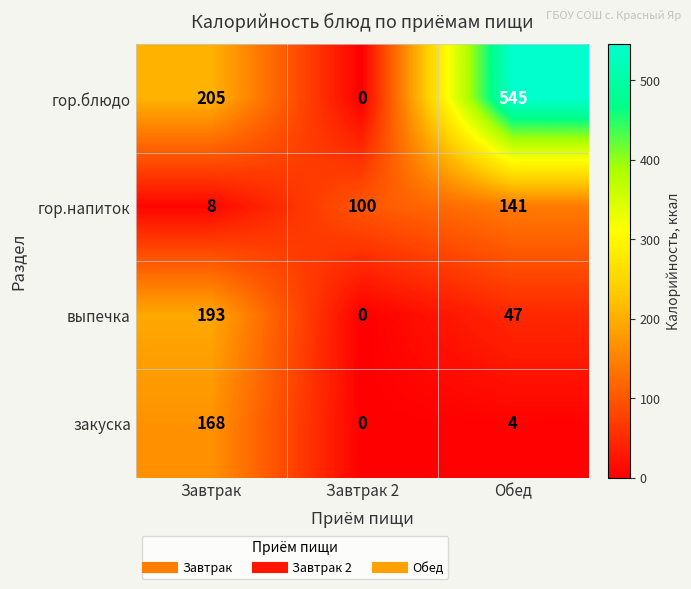

How many series are shown in this chart?

4